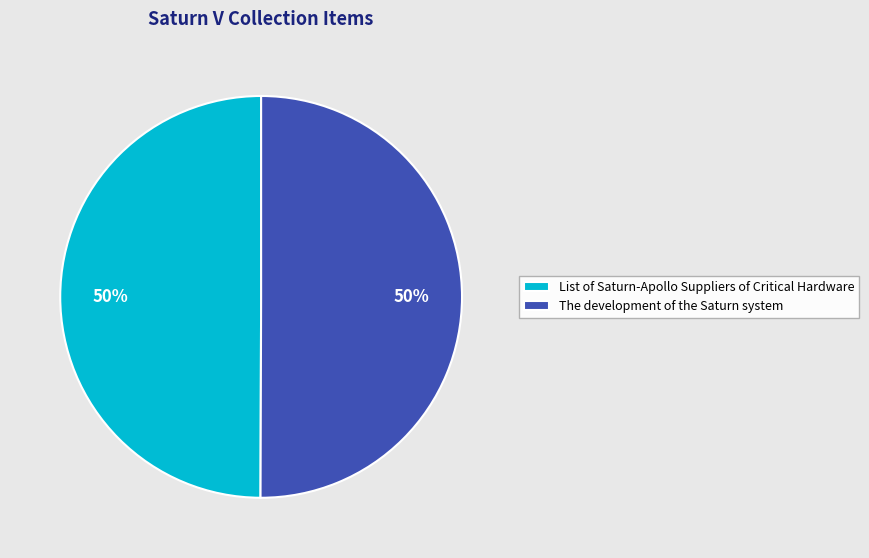

How many segments does this pie chart have?

2